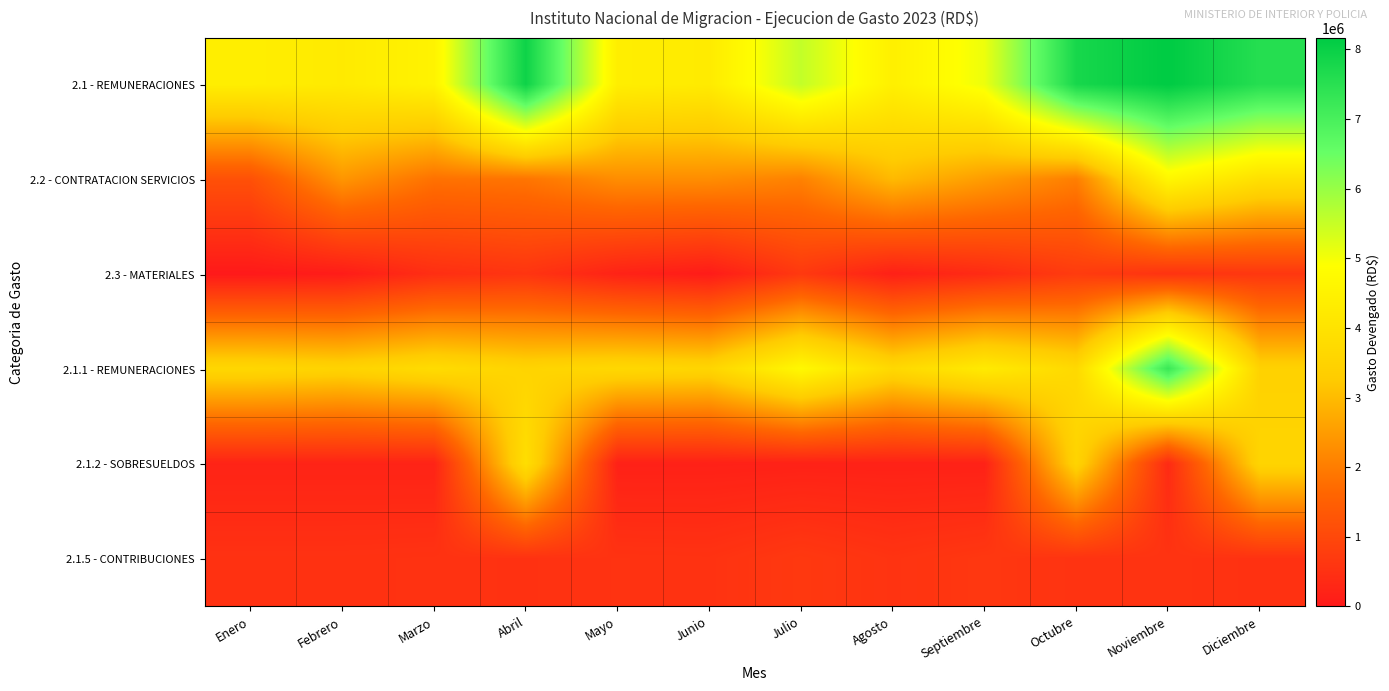

Reading left to right, list all the values displayed in this chart.

2.1 - REMUNERACIONES: Enero=4373257.1	Febrero=4249400.2	Marzo=4528762.7	Abril=7928742.1	Mayo=4366914.6	Junio=4273334.7	Julio=5543979.5	Agosto=4419768.5	Septiembre=5083947.8	Octubre=7772256.2	Noviembre=8162686.8	Diciembre=7549520.7
2.2 - CONTRATACION SERVICIOS: Enero=1179645.3	Febrero=2411662.1	Marzo=1829641.8	Abril=1885300.4	Mayo=2274768.9	Junio=2269426.2	Julio=2089713.0	Agosto=2983754.9	Septiembre=2511054.2	Octubre=2036090.3	Noviembre=4630037.7	Diciembre=3920879.5
2.3 - MATERIALES: Enero=0.0	Febrero=64622.8	Marzo=448721.0	Abril=580239.4	Mayo=199012.5	Junio=50564.6	Julio=674018.2	Agosto=148257.7	Septiembre=377515.0	Octubre=729770.3	Noviembre=547974.7	Diciembre=636819.7
2.1.1 - REMUNERACIONES: Enero=3632363.6	Febrero=3514458.7	Marzo=3777425.0	Abril=3540526.1	Mayo=3661413.3	Junio=3575145.9	Julio=4699012.2	Agosto=3675650.0	Septiembre=4254350.0	Octubre=3699026.1	Noviembre=7247494.9	Diciembre=3469350.0
2.1.2 - SOBRESUELDOS: Enero=217000.0	Febrero=217000.0	Marzo=217000.0	Abril=3861833.3	Mayo=162000.0	Junio=162000.0	Julio=177000.0	Agosto=177000.0	Septiembre=177000.0	Octubre=3526500.0	Noviembre=364833.3	Diciembre=3555500.0
2.1.5 - CONTRIBUCIONES: Enero=517941.5	Febrero=517941.5	Marzo=531976.1	Abril=523361.8	Mayo=543501.4	Junio=532515.2	Julio=665855.2	Agosto=550715.3	Septiembre=637353.1	Octubre=546730.1	Noviembre=550358.6	Diciembre=518718.7